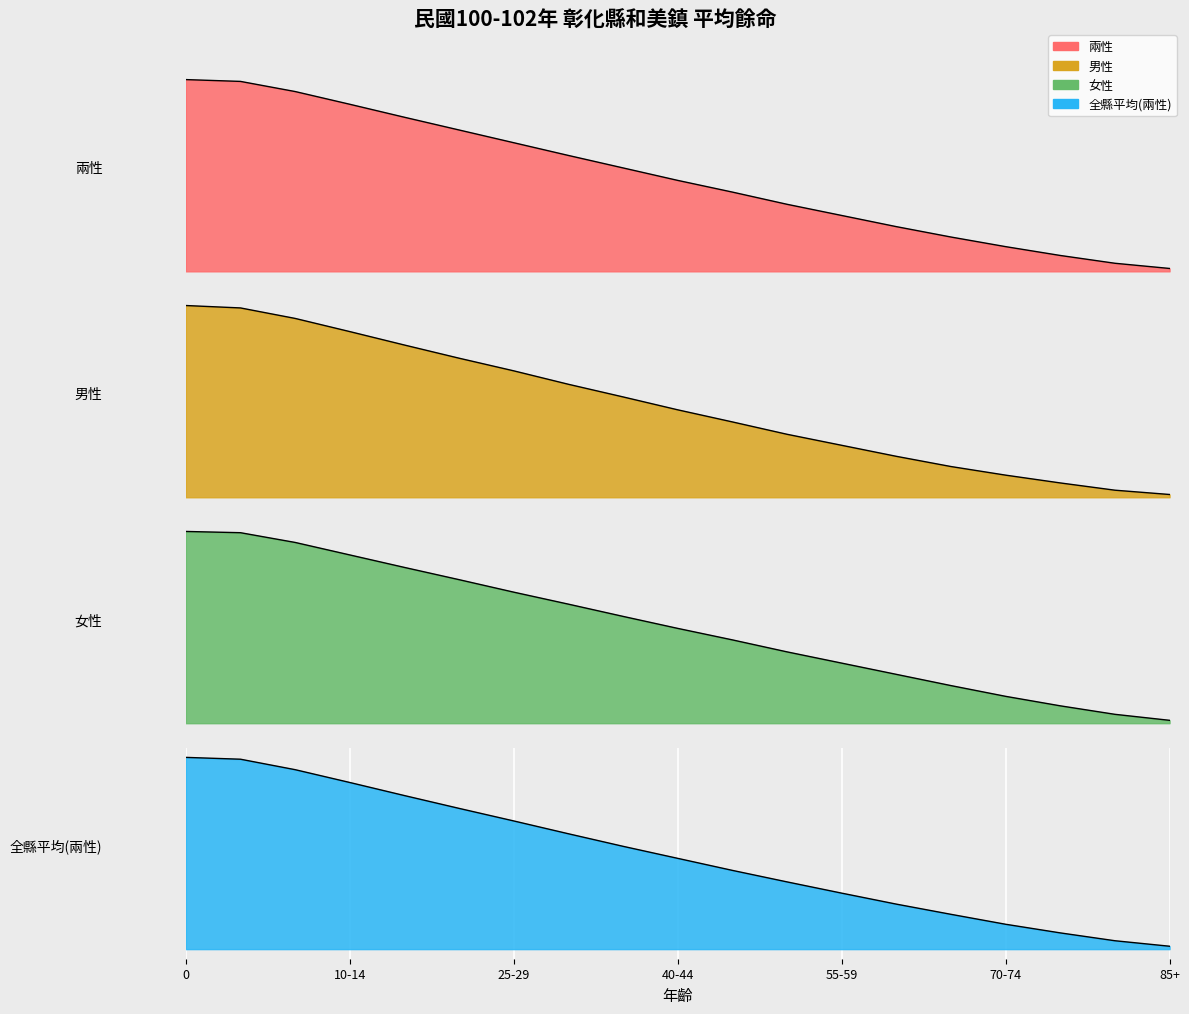

Which label corresponds to the smallest value in the chart?

85+